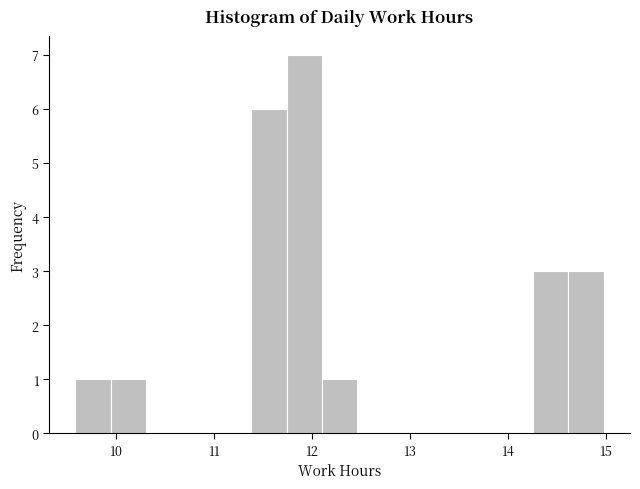

Around what value on the x-axis is the tallest bar? Give the approximate position of its centre, as read against the axis.

11.9